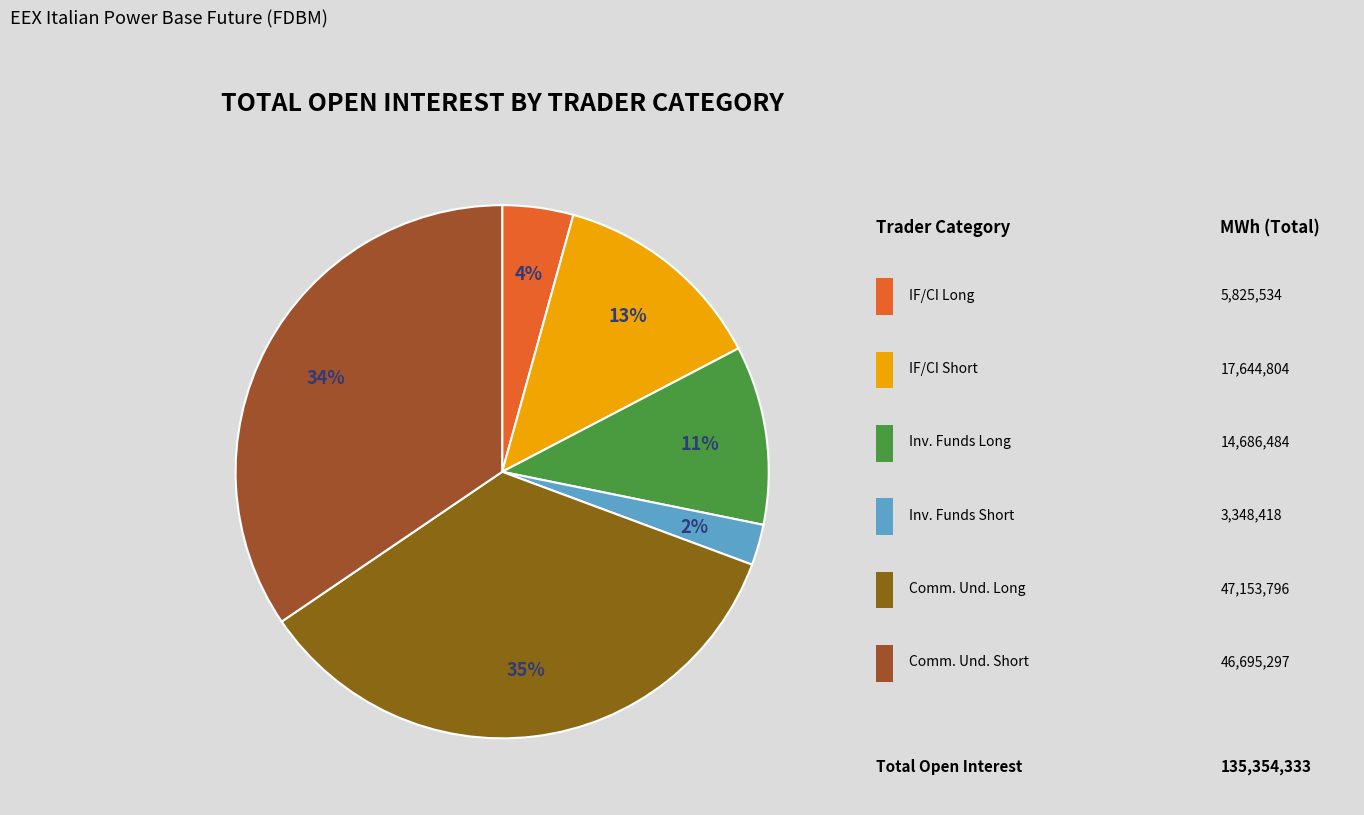

How many slices are in this pie chart?

6